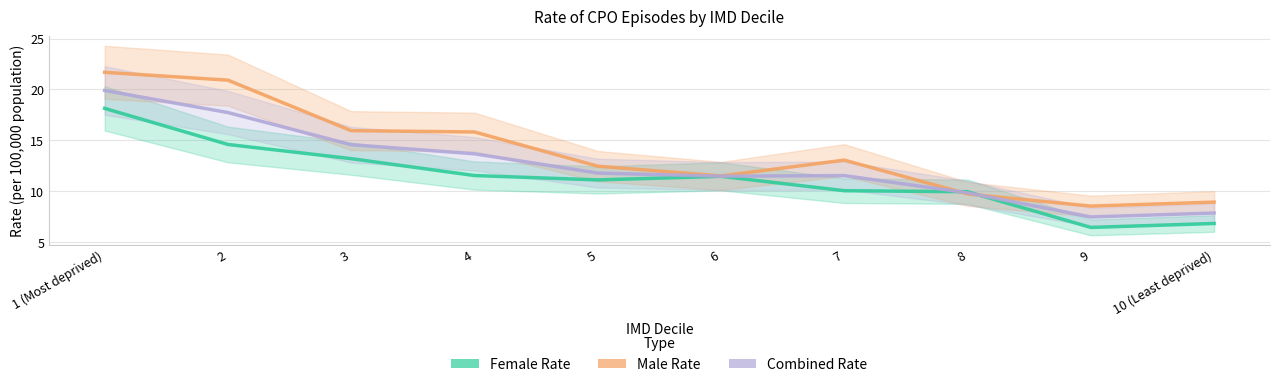

The Female Rate series shows 11.5 at 4. True or false?

True